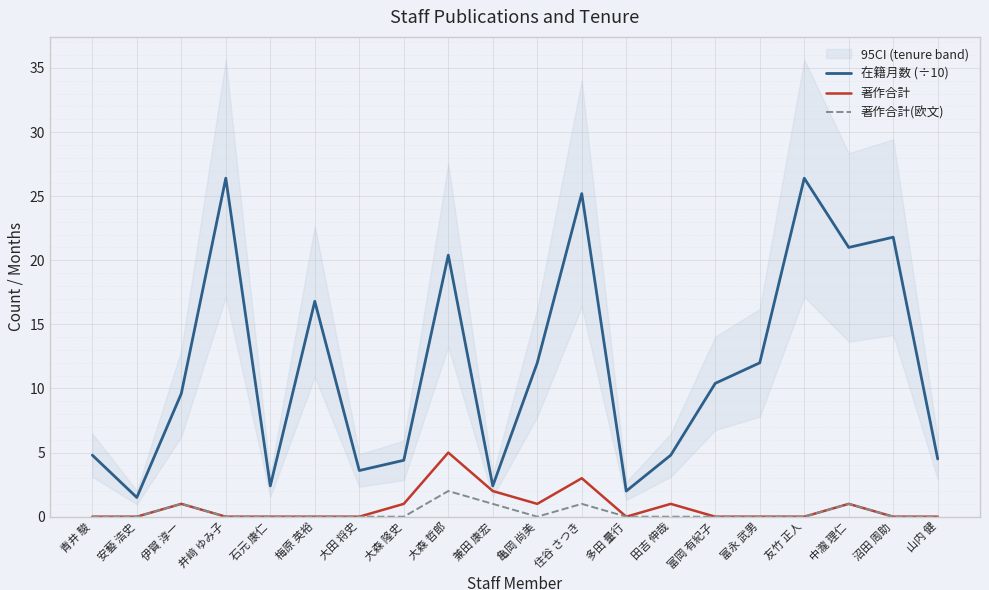

At which category is the sum across all series the highest?

住谷 さつき